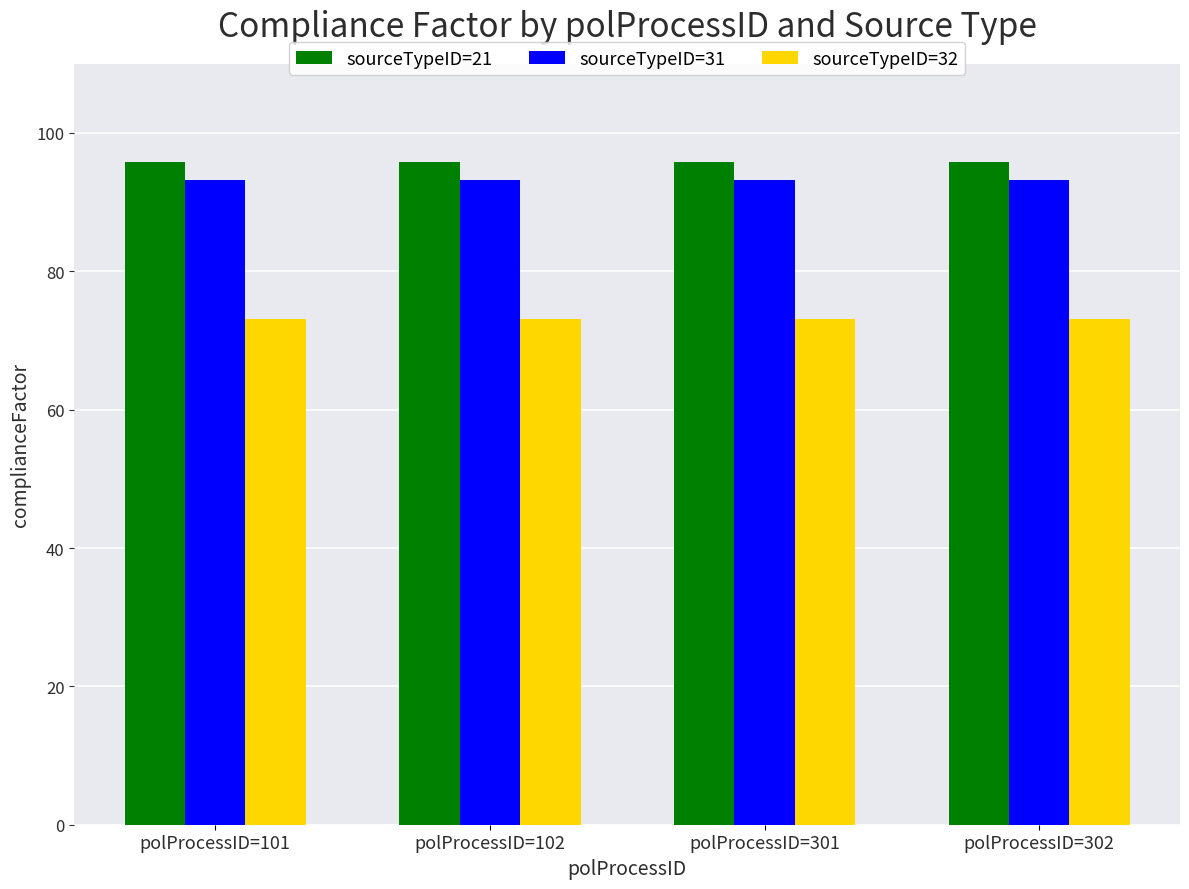

What is the spread (max minus min) of values at polProcessID=101?

22.7